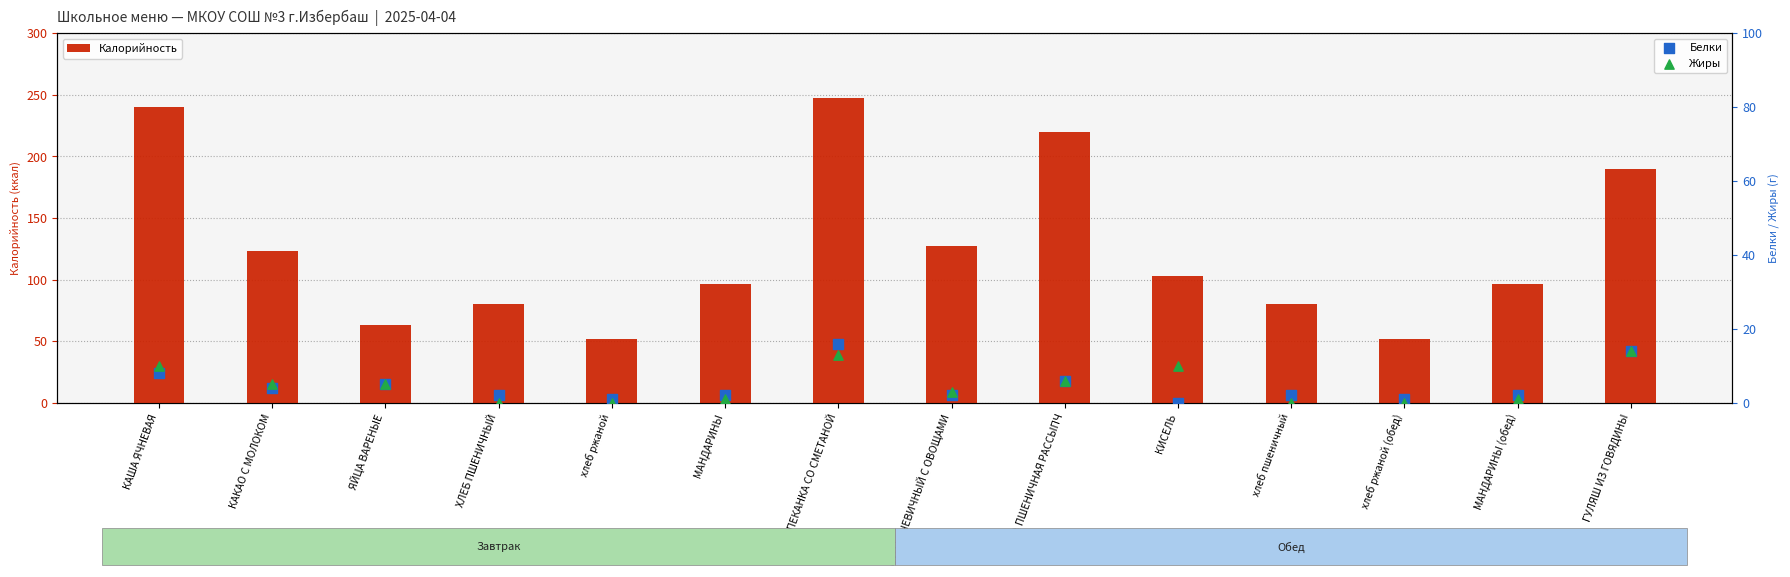

Which series has the largest total across all categories?

Калорийность